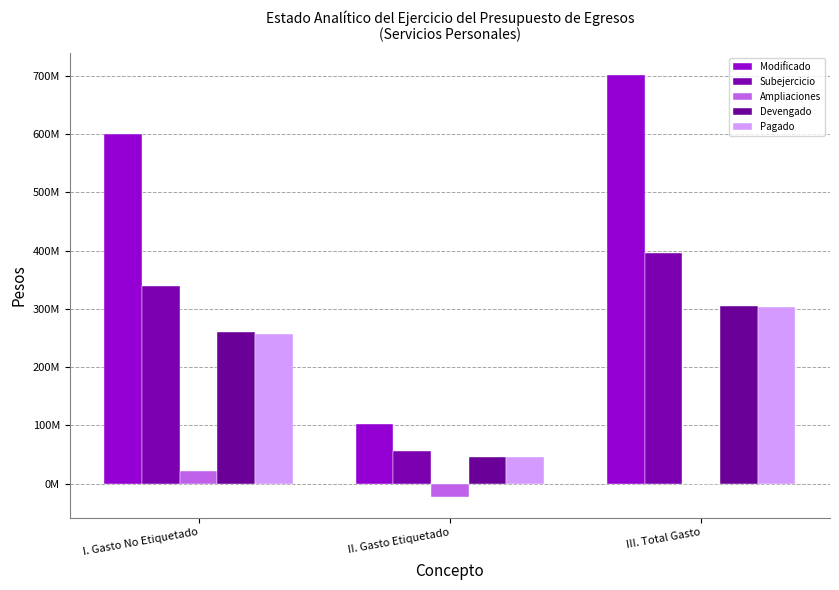

The Ampliaciones series shows -35310727.1 at II. Gasto Etiquetado. True or false?

False